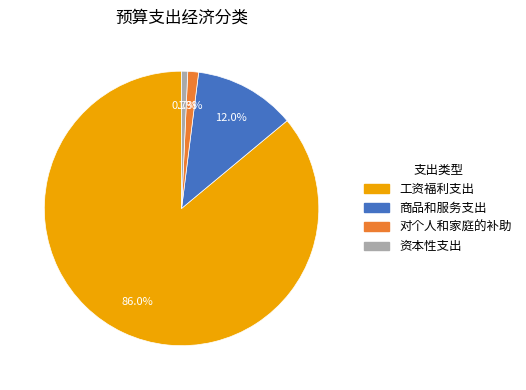

How much of the chart is everything except 商品和服务支出?

88.0%